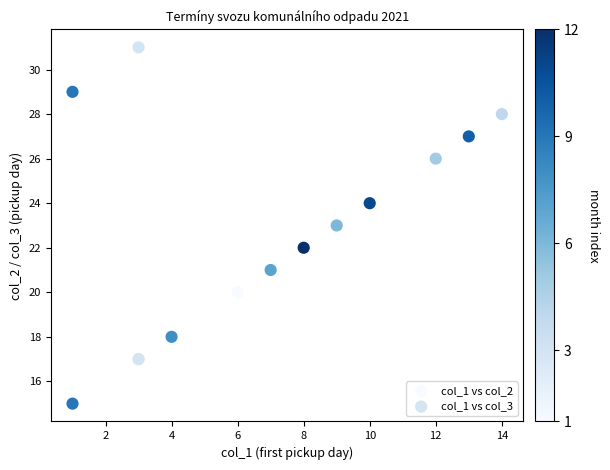

What are all the series names shown in the legend?

col_1 vs col_2, col_1 vs col_3